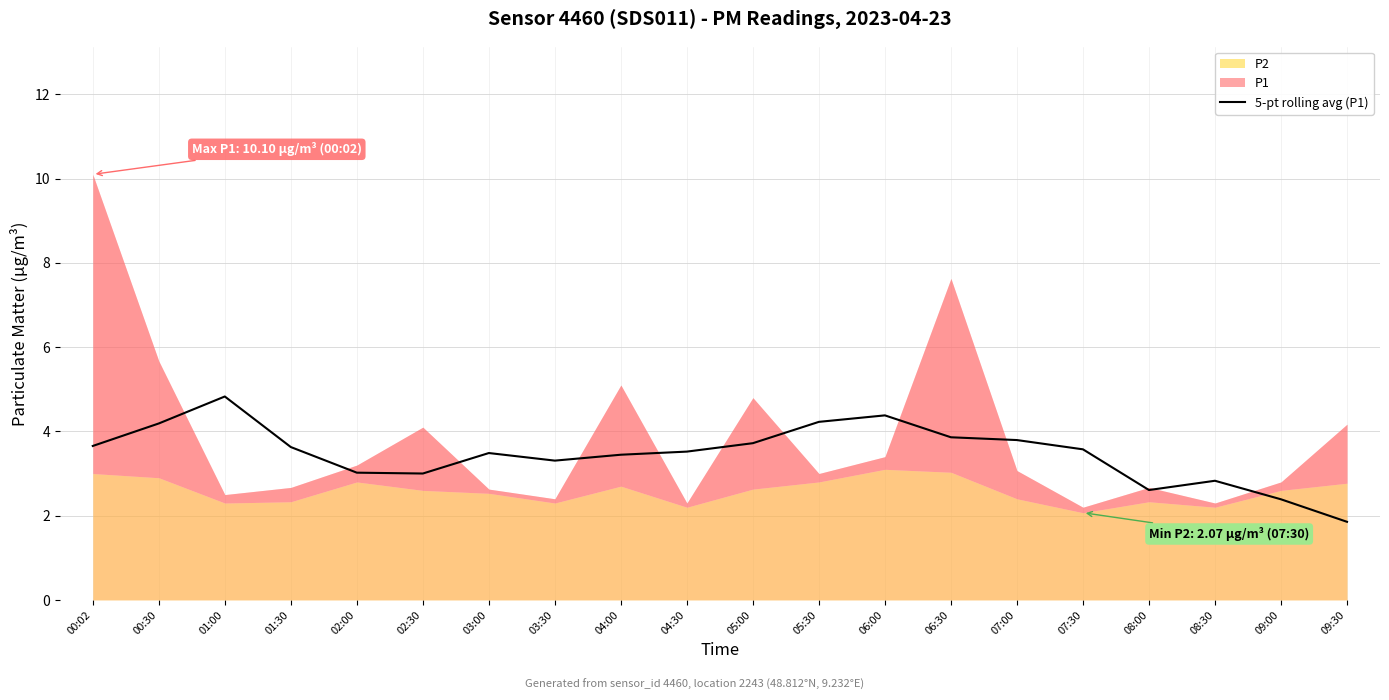

The value at 00:02 is 2.2. True or false?

False